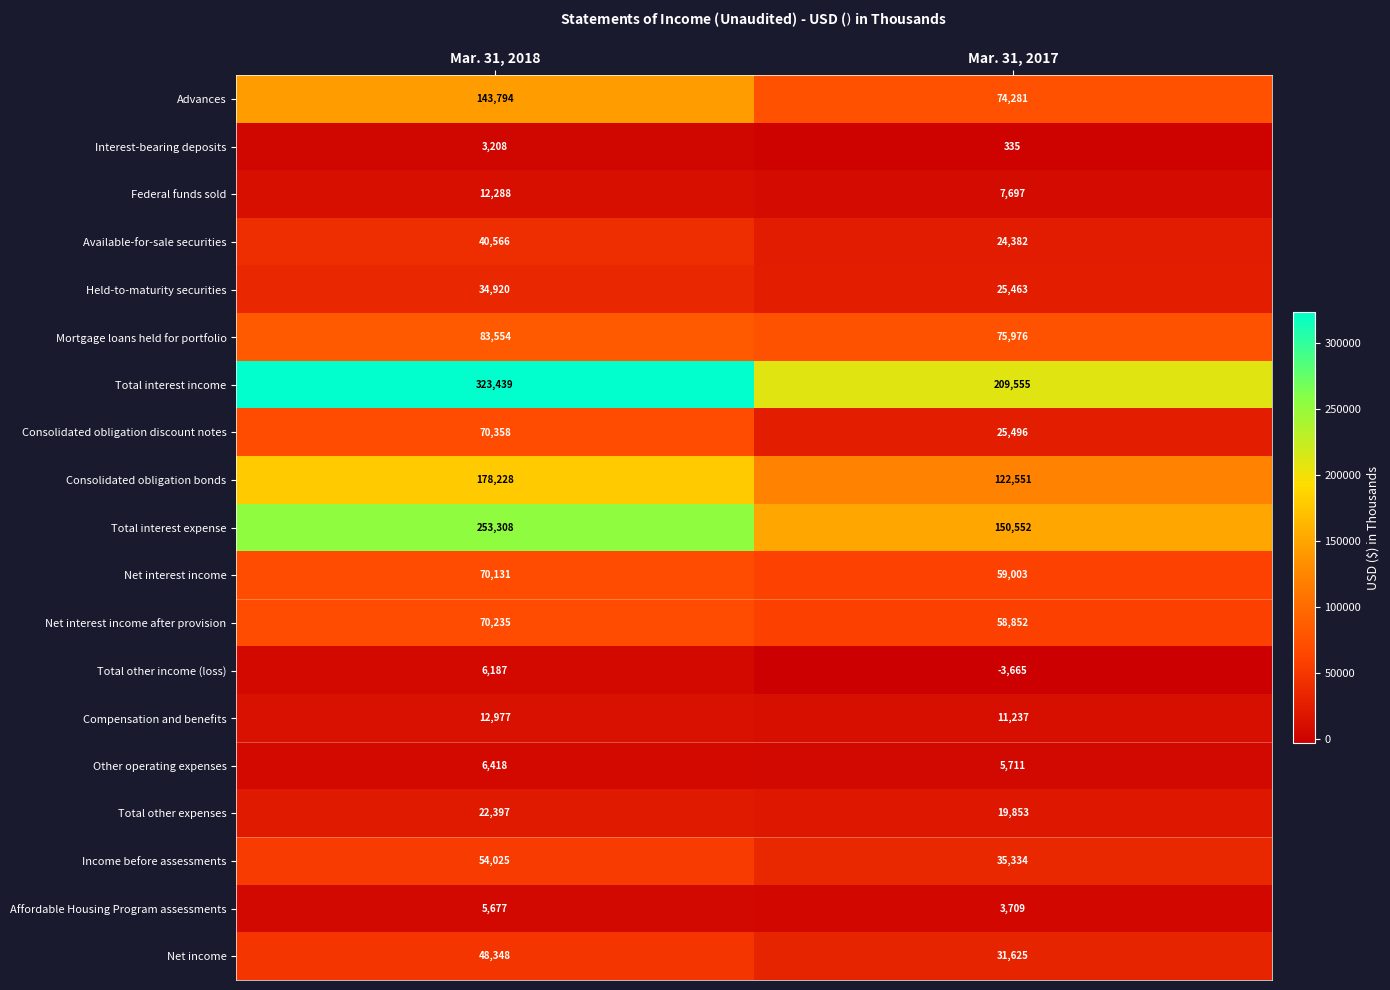

What is the sum of the Income before assessments values at Mar. 31, 2018 and Mar. 31, 2017?

89359